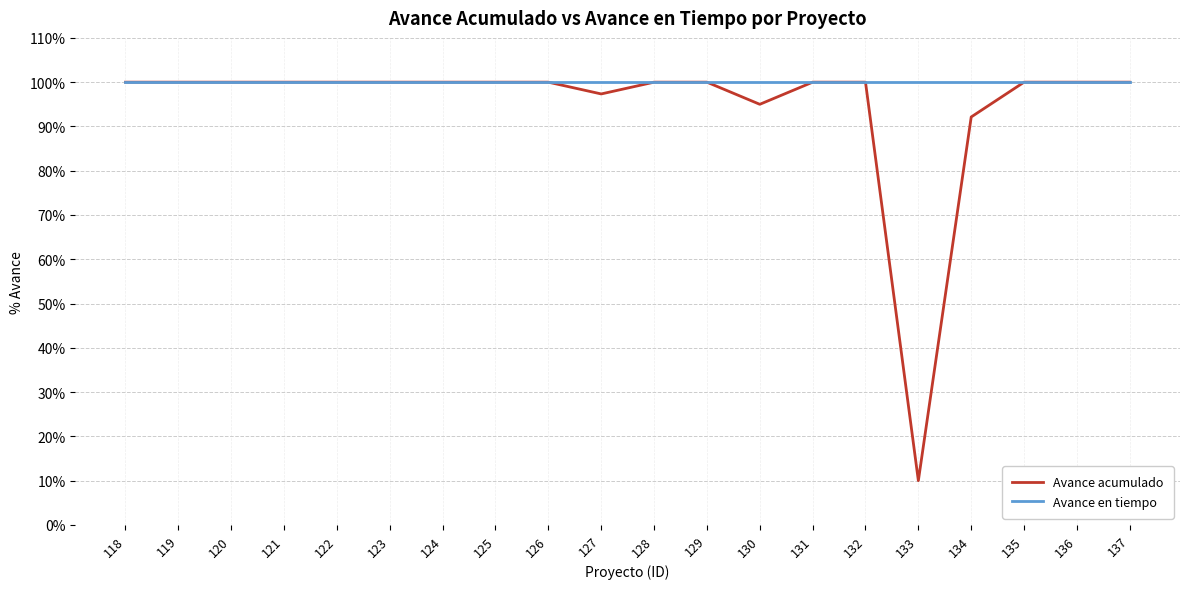

The value of Avance acumulado at 137 is 144.7. True or false?

False